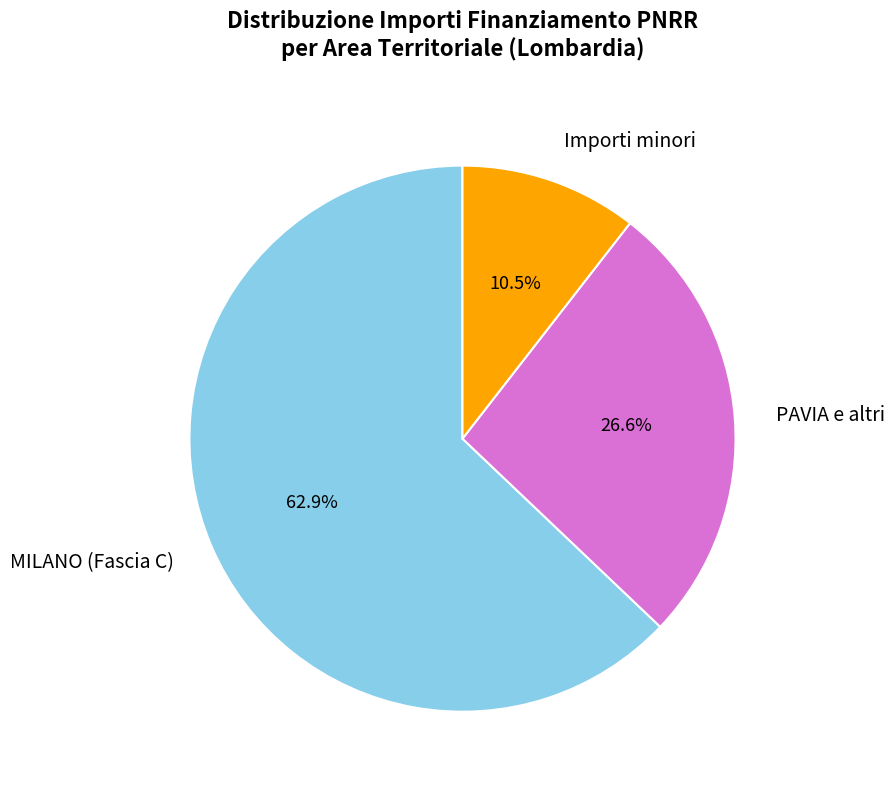

Between MILANO (Fascia C) and Importi minori, which is larger?

MILANO (Fascia C)